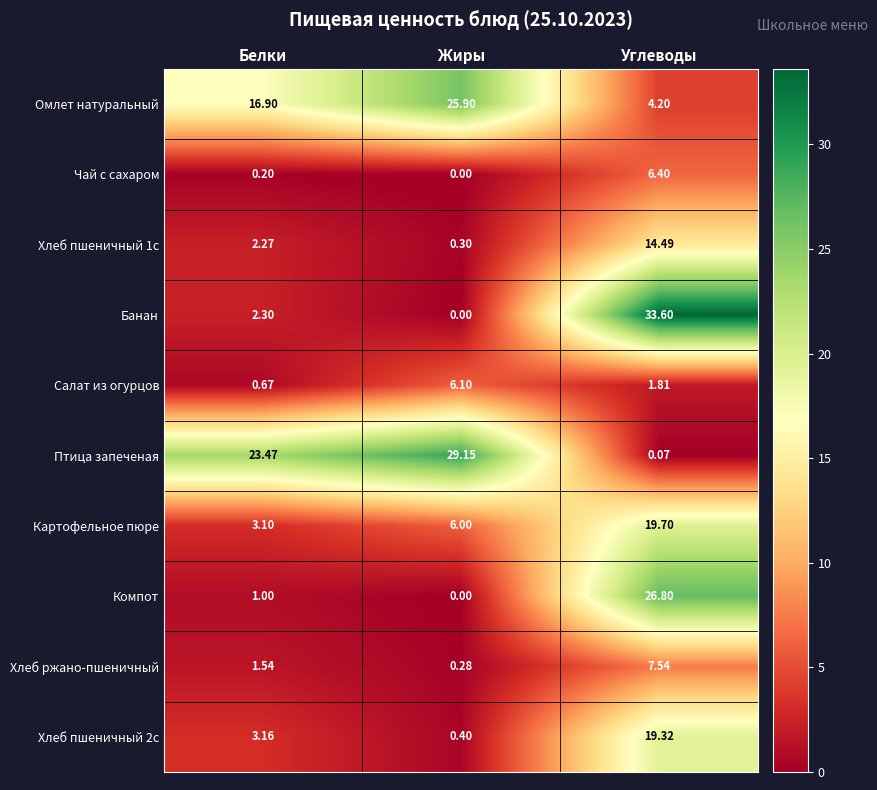

Which series has the widest spread of values?

Банан